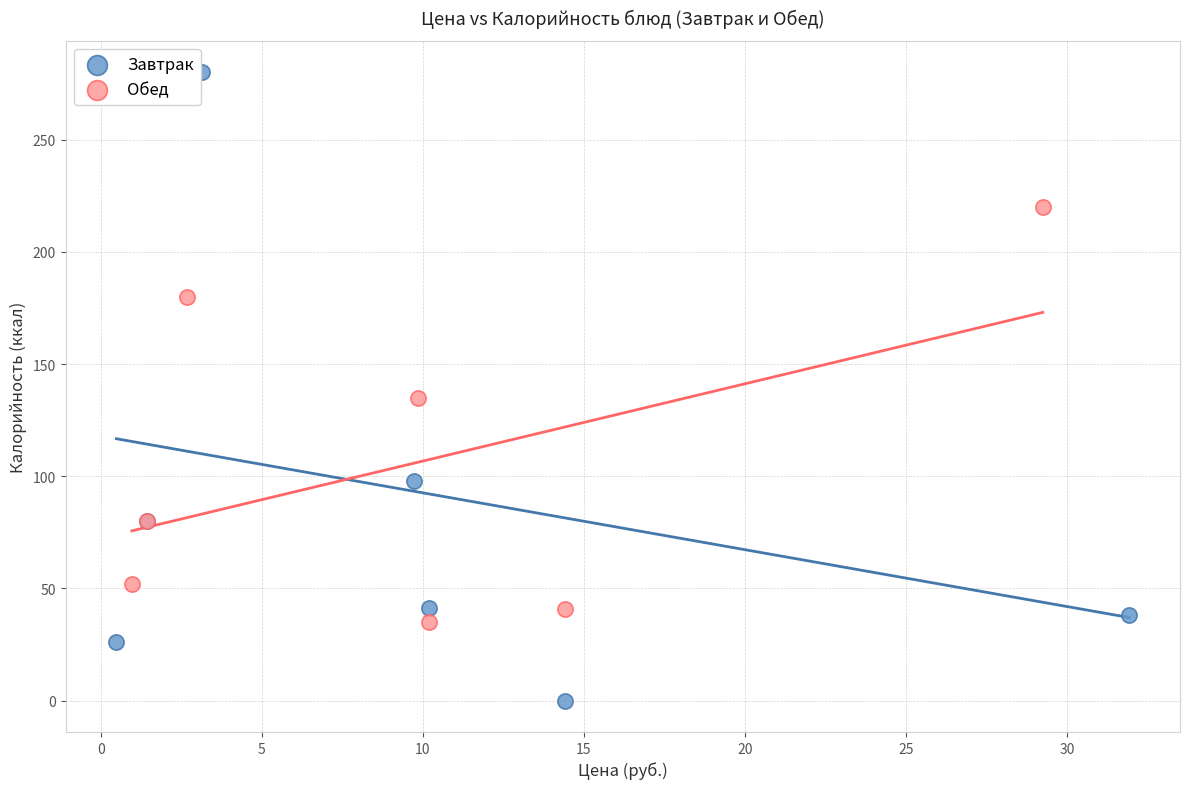

Which series contains the lowest Y value?

Завтрак